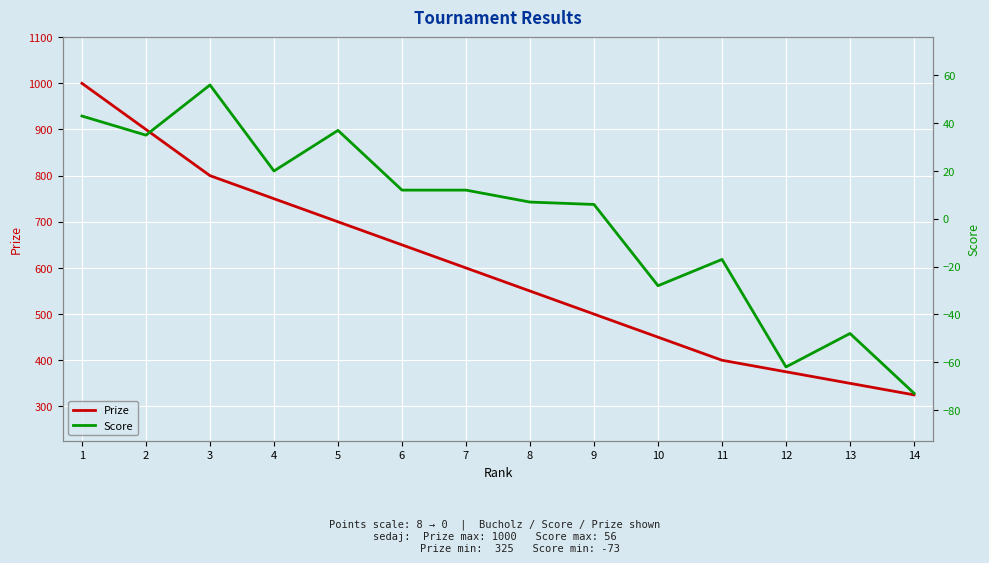

Where is the first local maximum for Score?

3